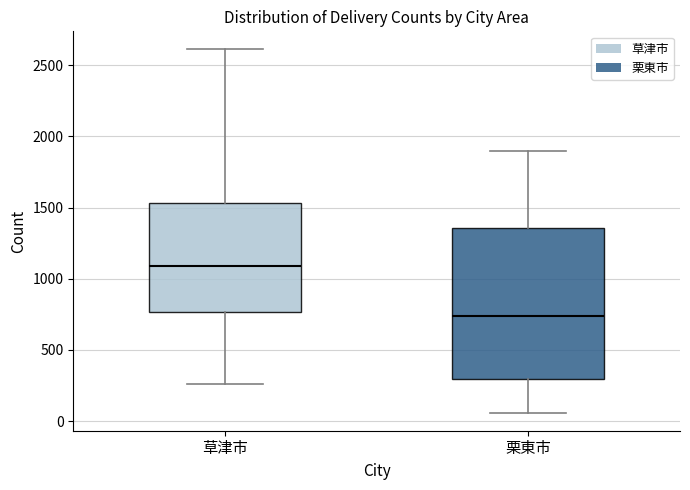

Reading left to right, read every box against the y-axis: the position of its median line, the range the box covers, and the ends of its whiskers. The values are not printed on the chart, so give them approximately, as read against the axis.

草津市: median 1100, box 750 to 1550, whiskers 250 to 2600
栗東市: median 750, box 300 to 1350, whiskers 50 to 1900